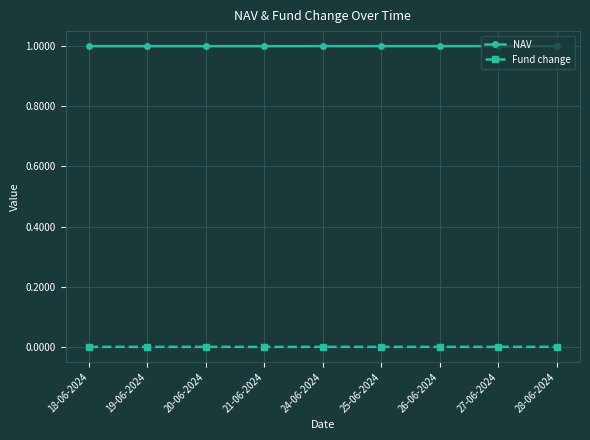

Which series has the largest total across all categories?

NAV